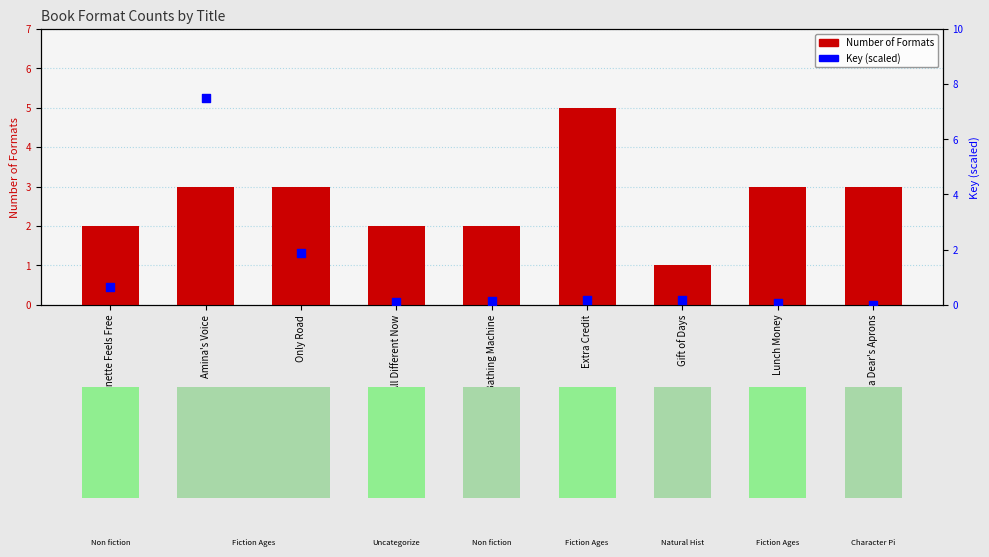

Is the value of Number of Formats at Ma Dear's Aprons greater than the value of Key (scaled) at Extra Credit?

Yes